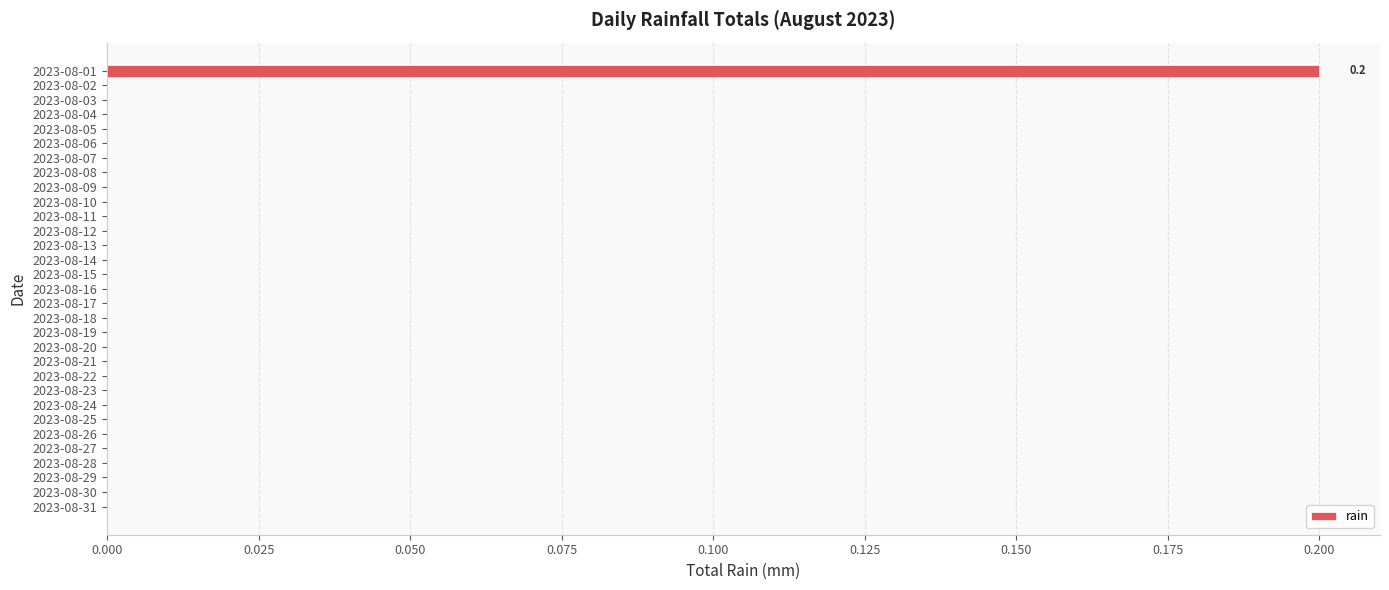

How many distinct data groups are displayed?

1